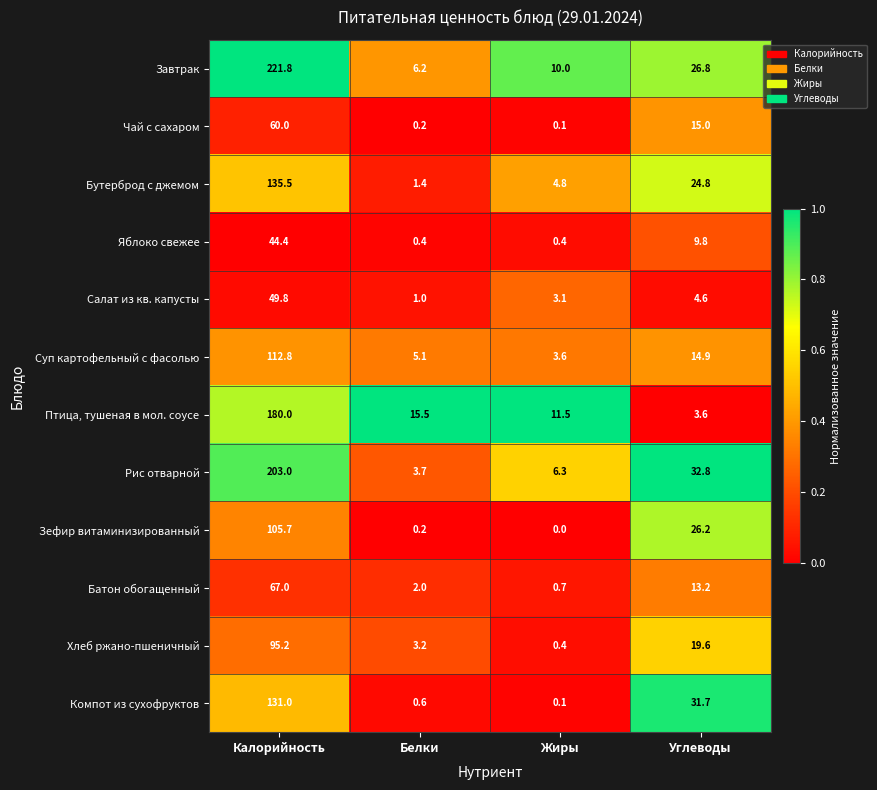

Rank the categories by Зефир витаминизированный value from highest to lowest.

Калорийность, Углеводы, Белки, Жиры